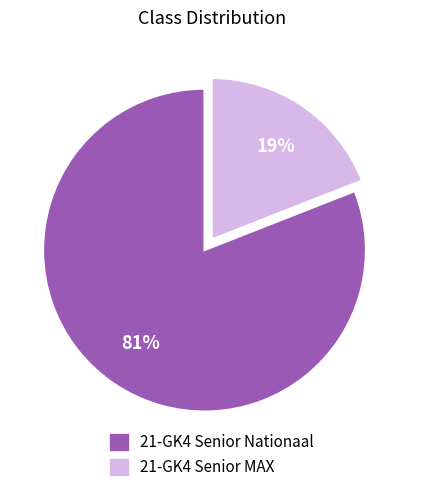

Between 21-GK4 Senior Nationaal and 21-GK4 Senior MAX, which is larger?

21-GK4 Senior Nationaal